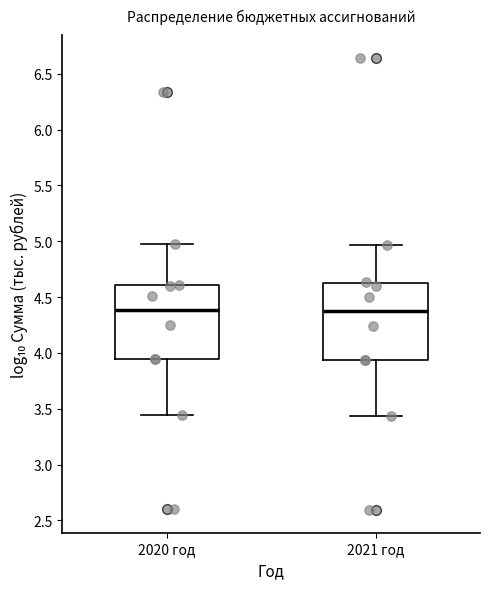

Where does the lower whisker of the box for 2021 год end on the y-axis? The values are not printed on the chart, so give them approximately, as read against the axis.

3.45